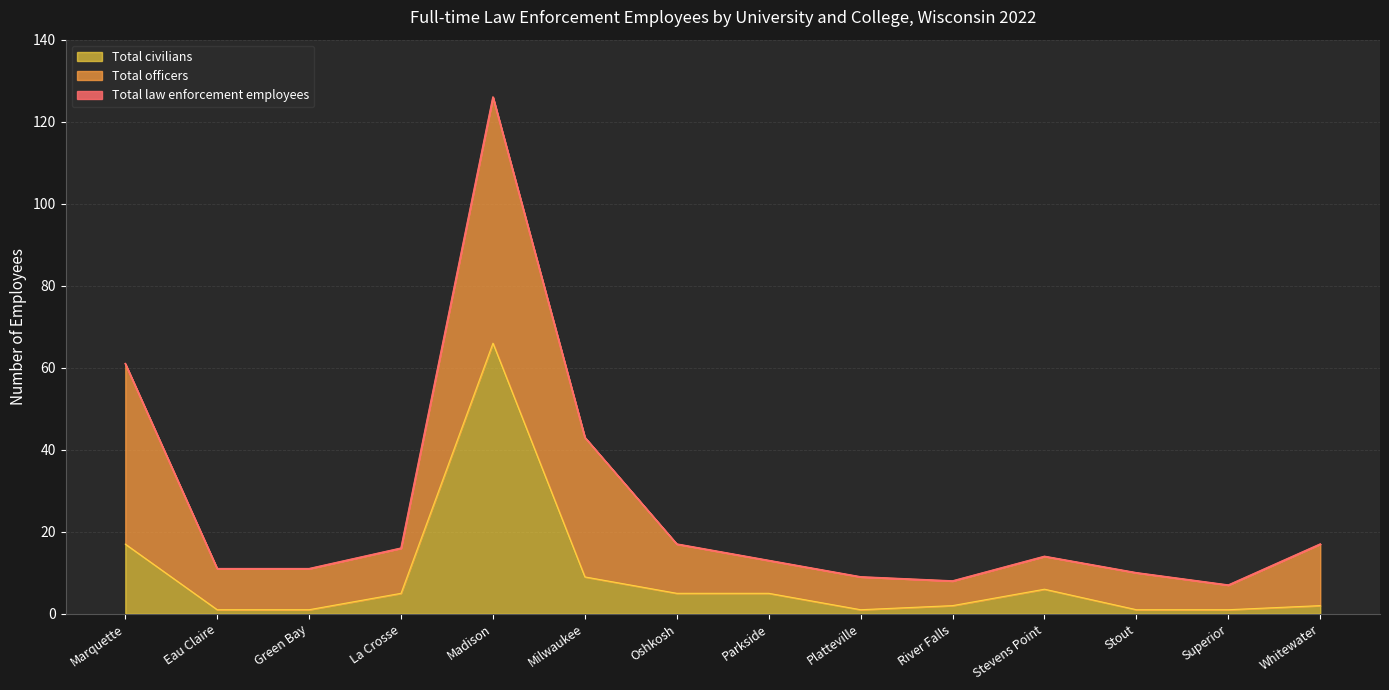

What is the label of the 2nd point from the right?

Superior